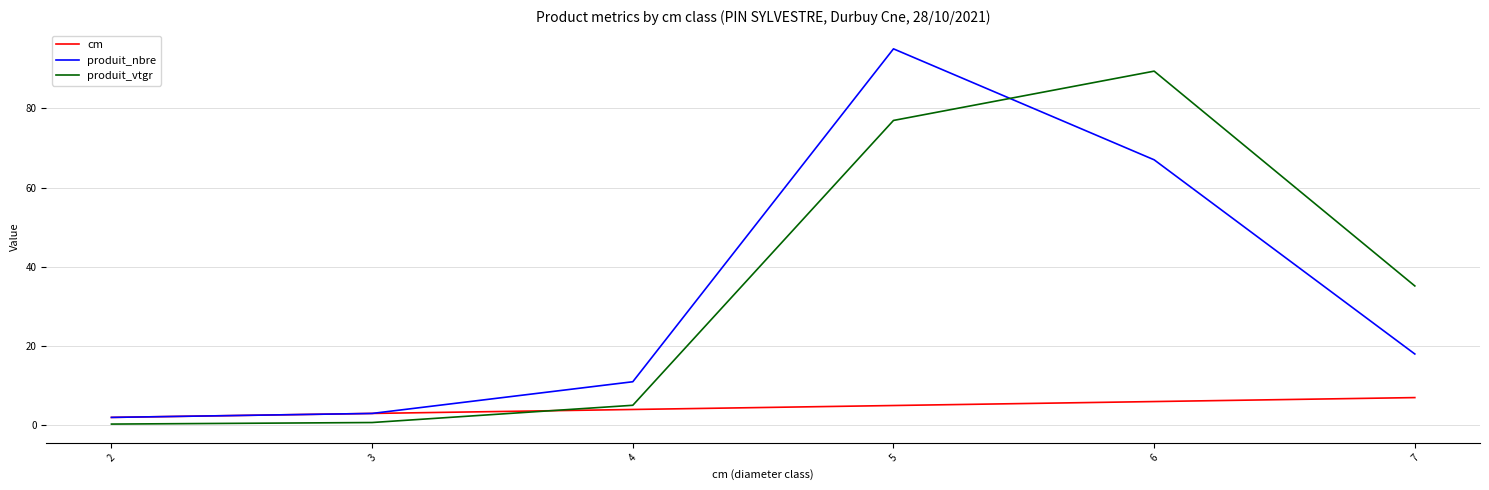

At which label is produit_vtgr closest to 44?

7